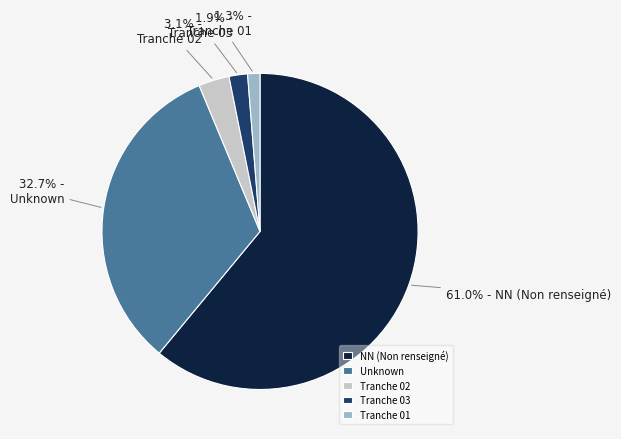

Is the sum of Tranche 03 and NN (Non renseigné) greater than half?

Yes